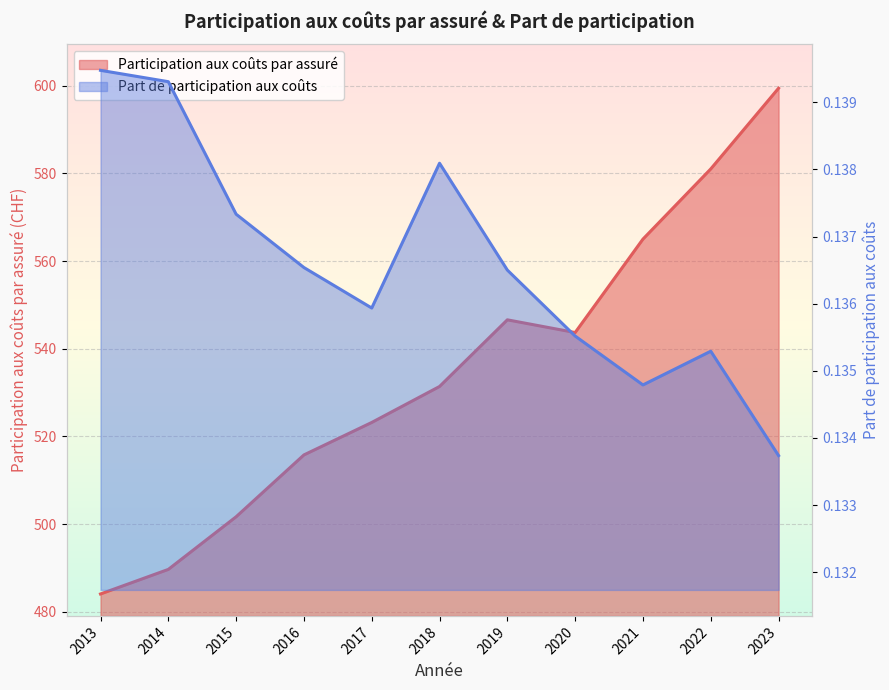

Reading left to right, what are all the values shown in this chart?

Participation aux coûts par assuré: 2013=484.1	2014=489.7	2015=501.7	2016=515.8	2017=523.2	2018=531.4	2019=546.6	2020=543.7	2021=565.0	2022=581.0	2023=599.4
Part de participation aux coûts: 2013=0.1	2014=0.1	2015=0.1	2016=0.1	2017=0.1	2018=0.1	2019=0.1	2020=0.1	2021=0.1	2022=0.1	2023=0.1